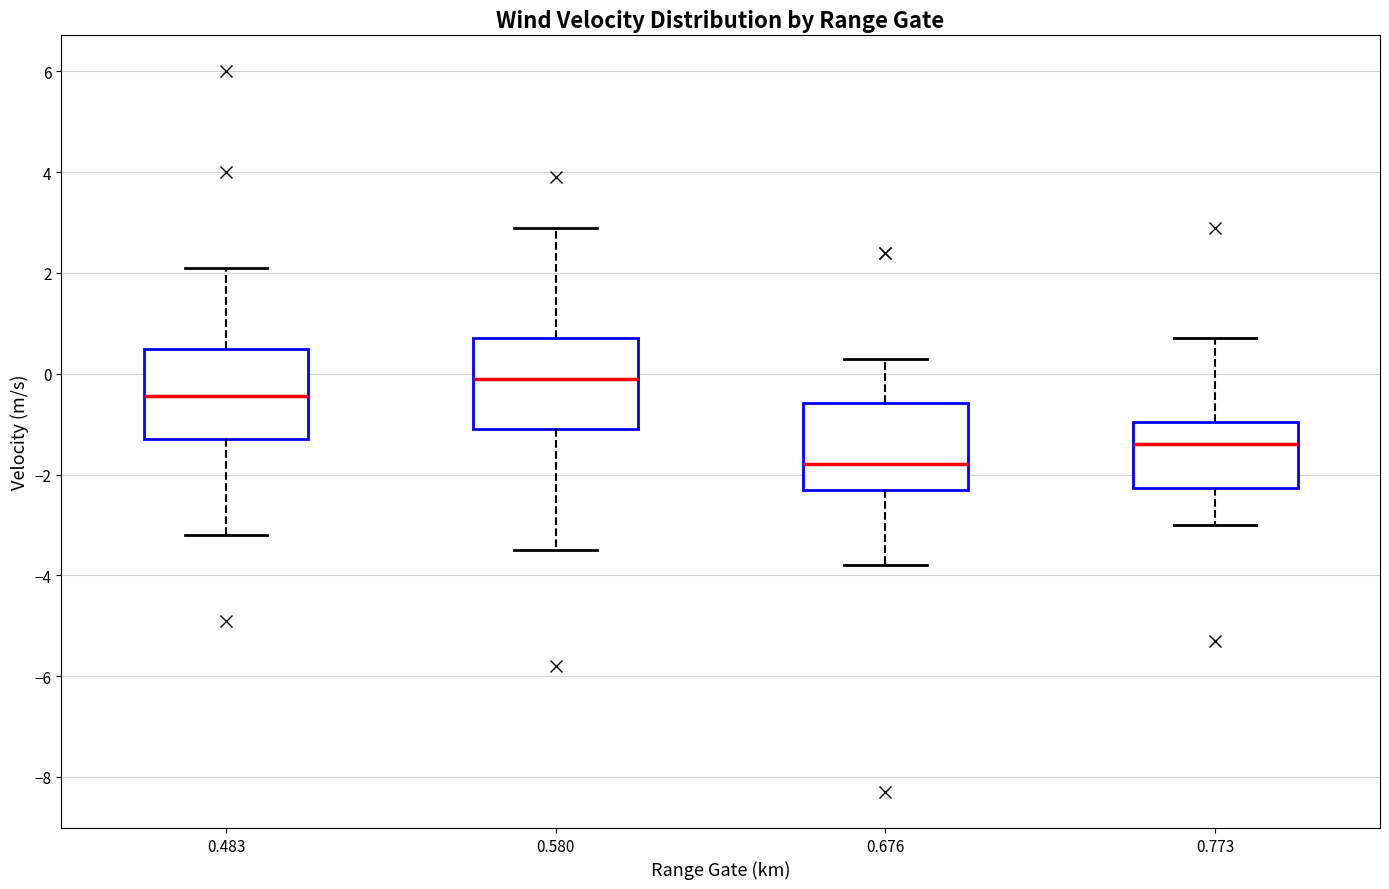

Where is the upper edge of the box at x = 0.483 on the y-axis? The values are not printed on the chart, so give them approximately, as read against the axis.

0.6